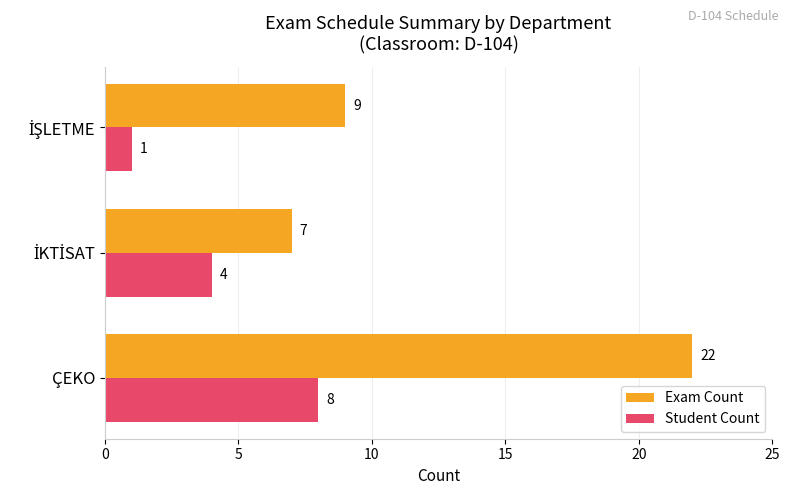

What are all the series names shown in the legend?

Exam Count, Student Count